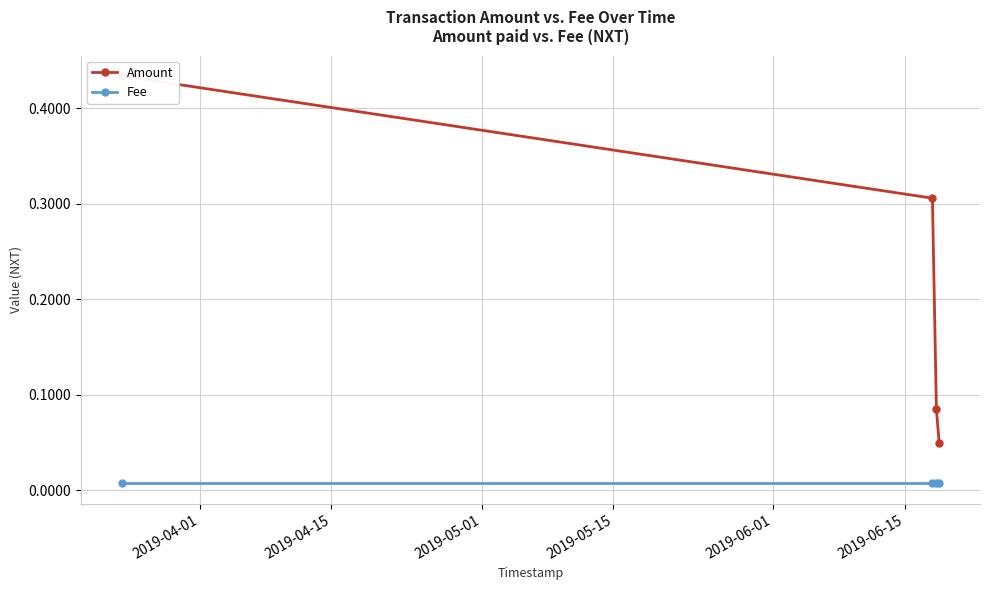

What position from the left is 2019-05-15?

4